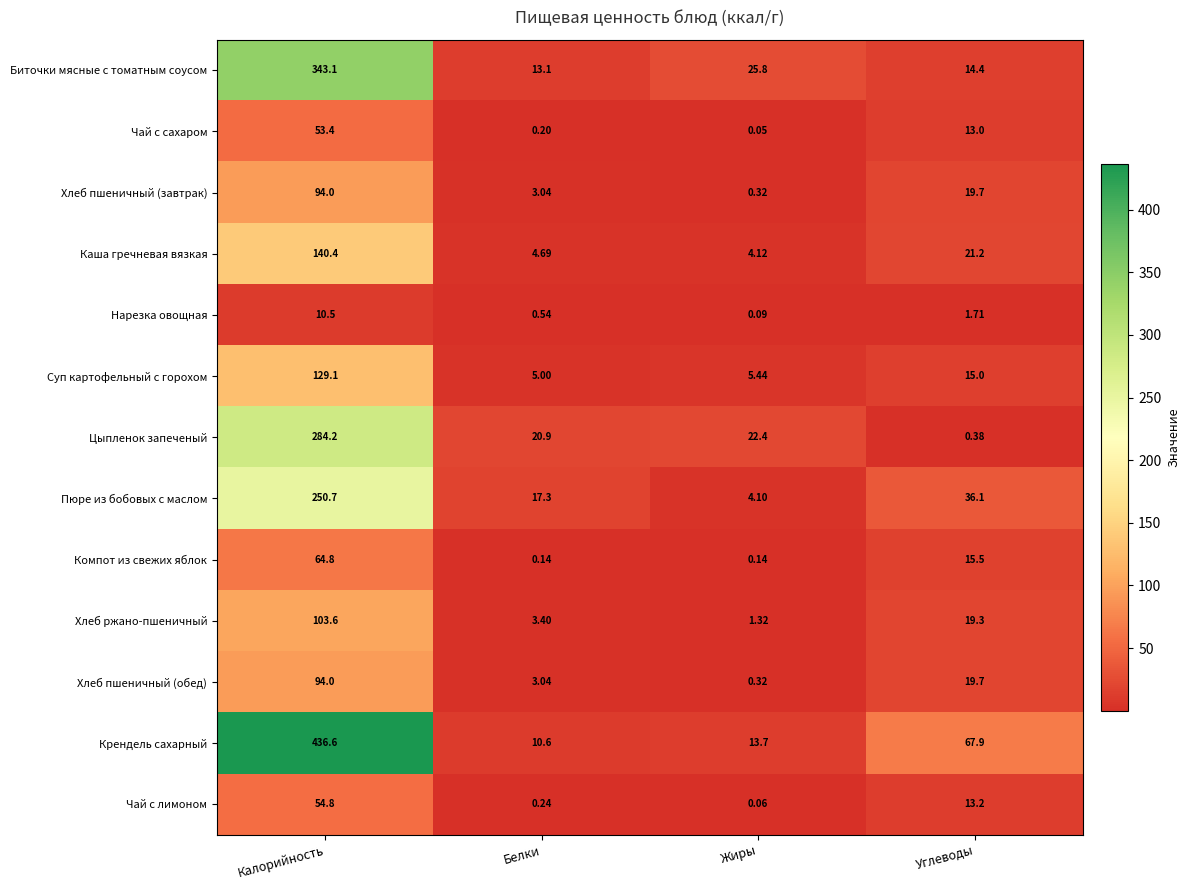

Which series has the largest total across all categories?

Крендель сахарный